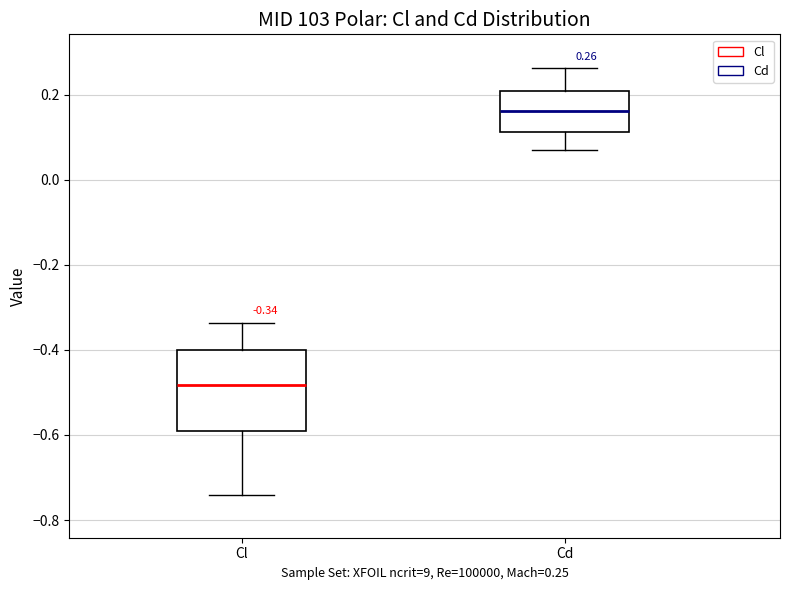

Which box is the tallest, from its lower edge to its upper edge?

Cl